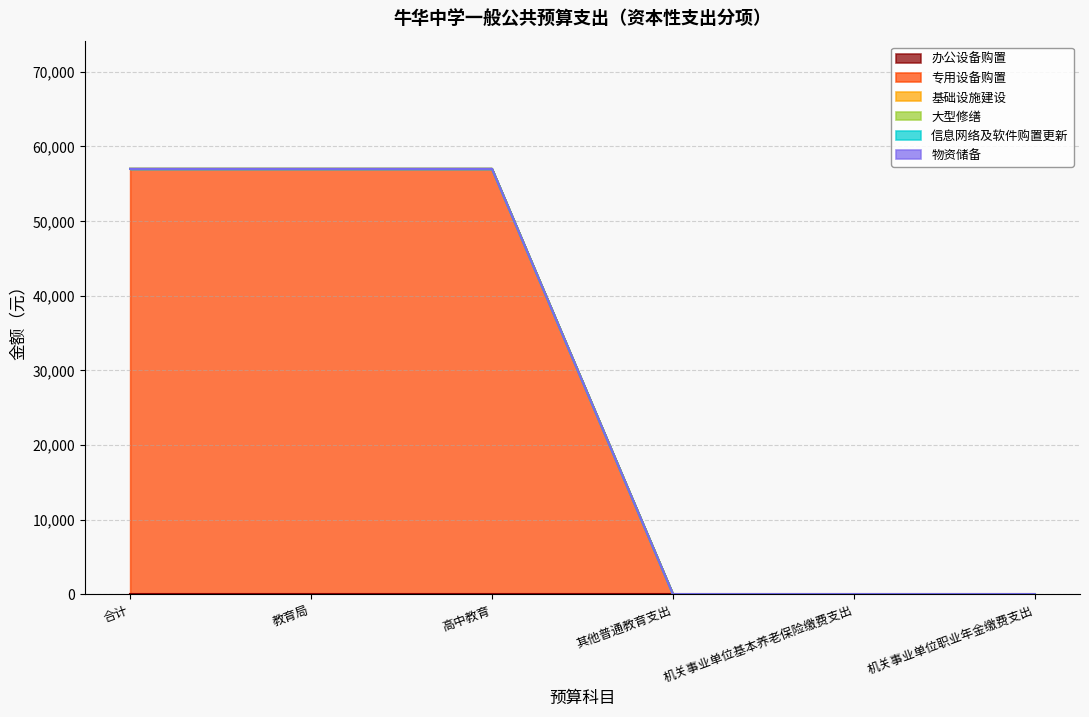

Which has a higher value, 高中教育 or 其他普通教育支出?

高中教育